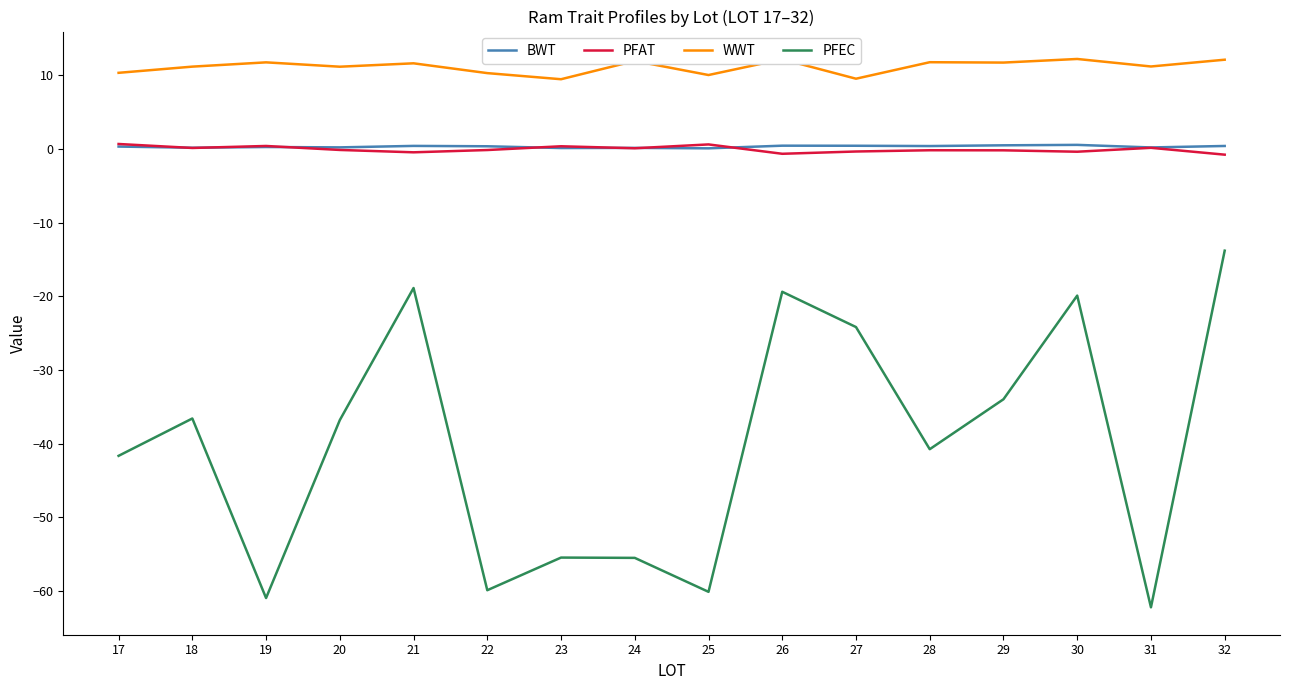

At which category is the sum across all series the highest?

32